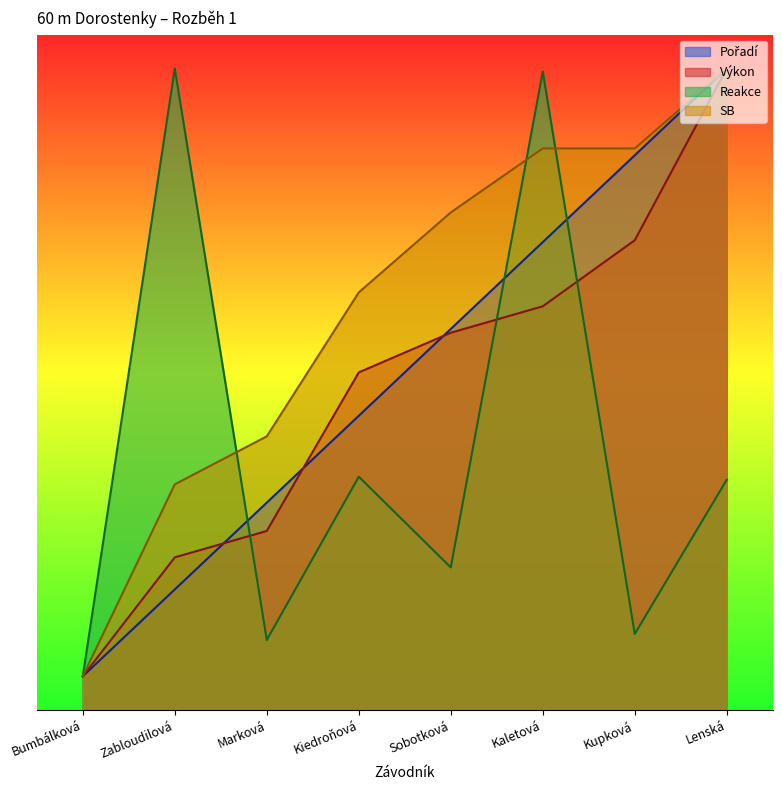

Read the Pořadí value at Kaletová.

6.9